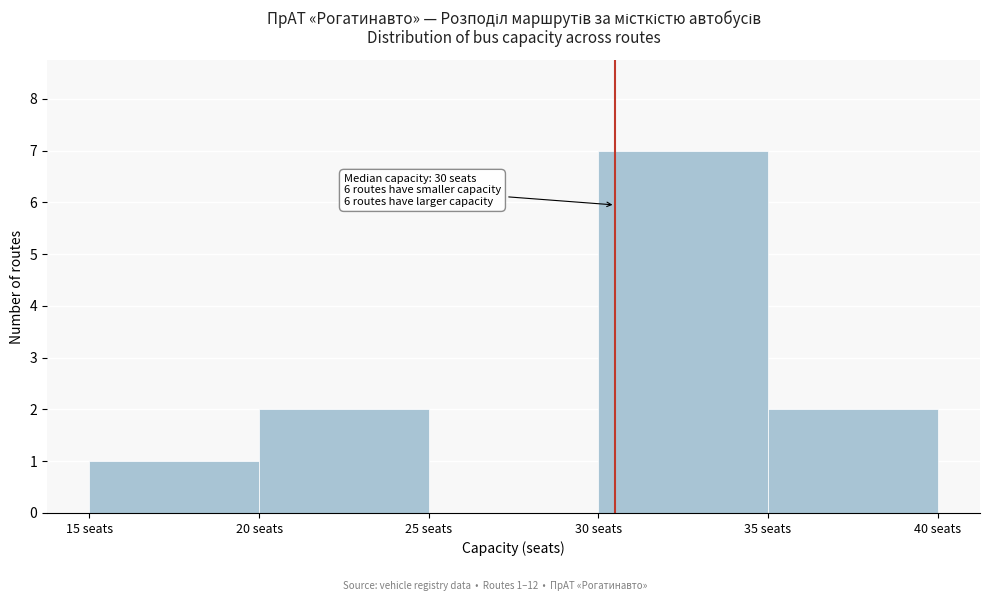

Over which range of the x-axis is the bar tallest?

30 to 35